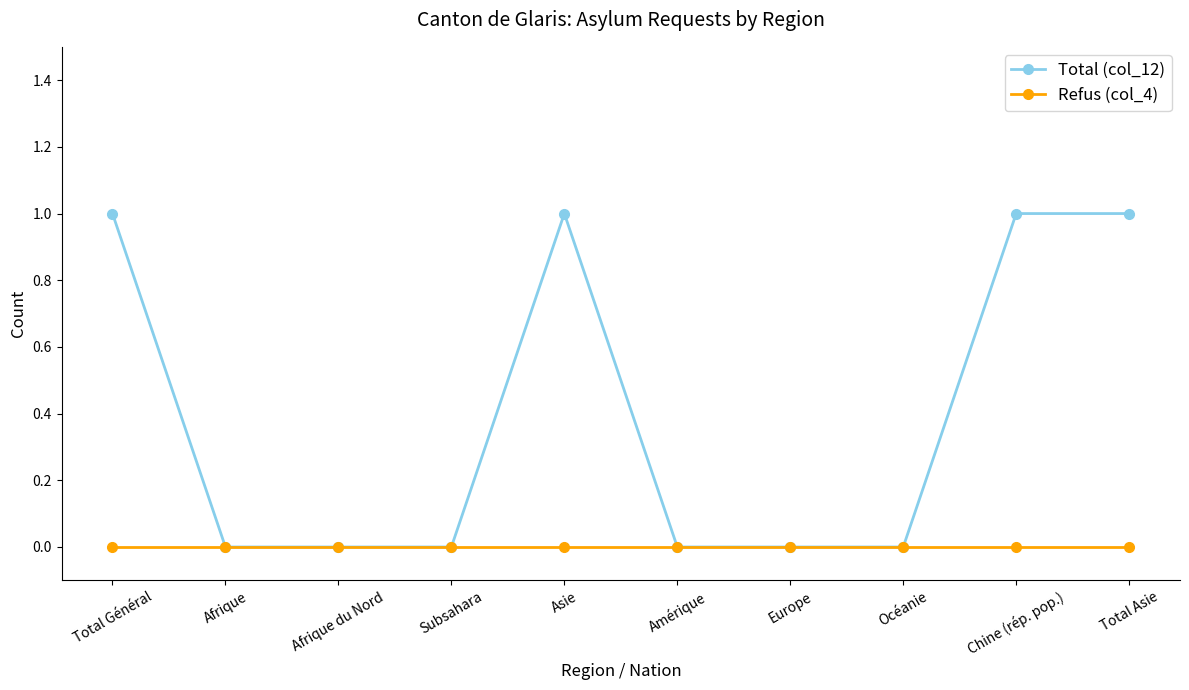

Is the value of Total (col_12) at Asie greater than the value of Refus (col_4) at Océanie?

Yes